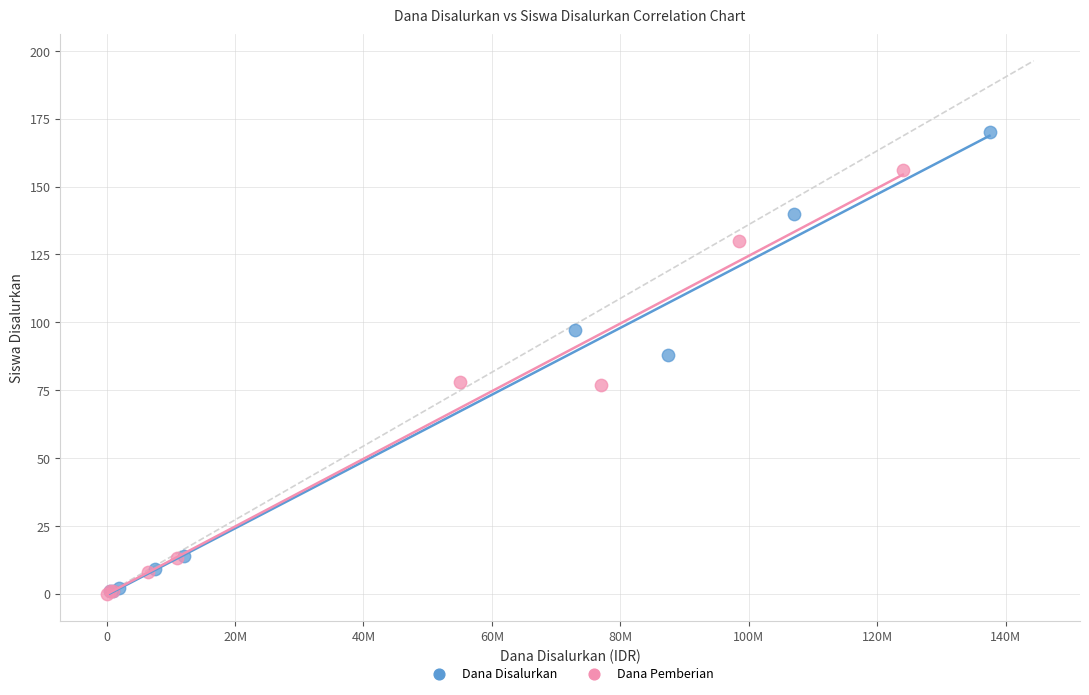

Which series has the largest Y range (max minus min)?

Dana Disalurkan